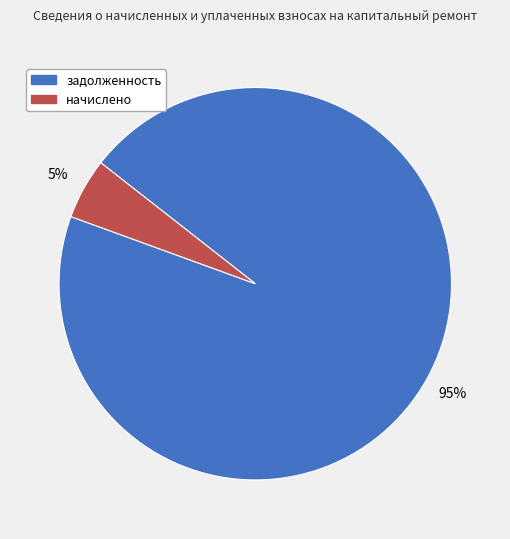

The задолженность slice represents 99% of the pie. True or false?

False